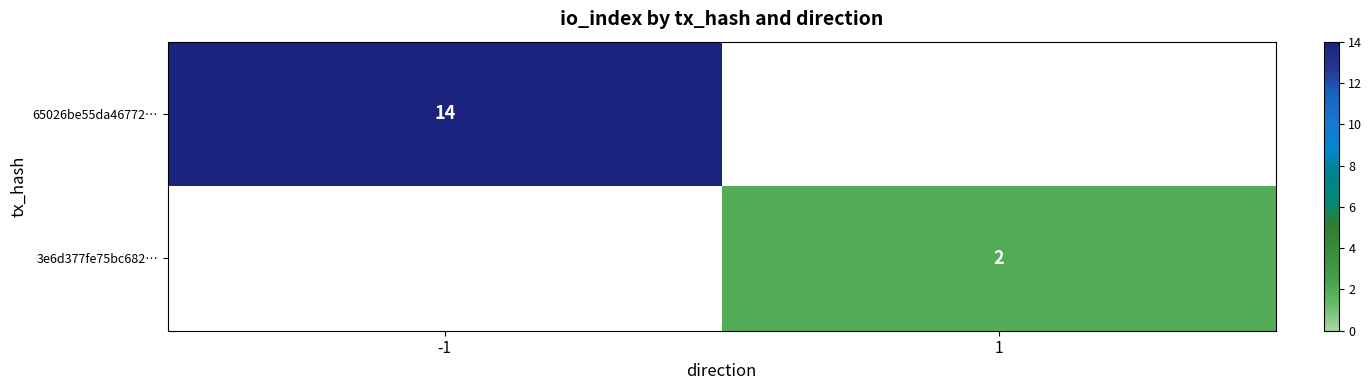

At which label does 3e6d377fe75bc682… reach its peak?

-1